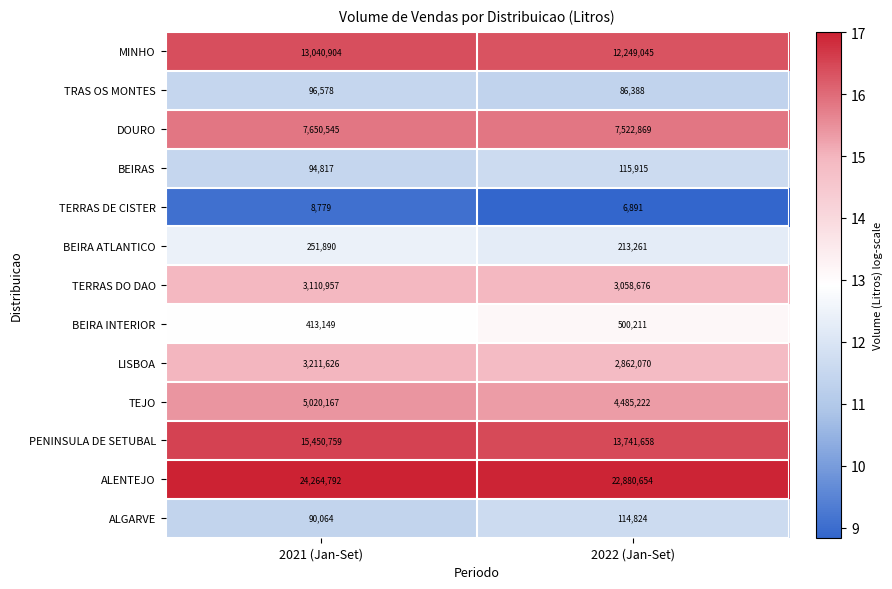

What is the highest value of the TRAS OS MONTES series?

96578